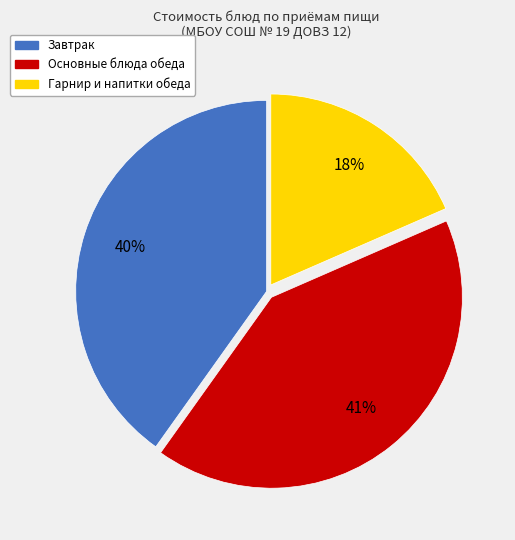

To the nearest percent, what is the average slice percentage?

33%